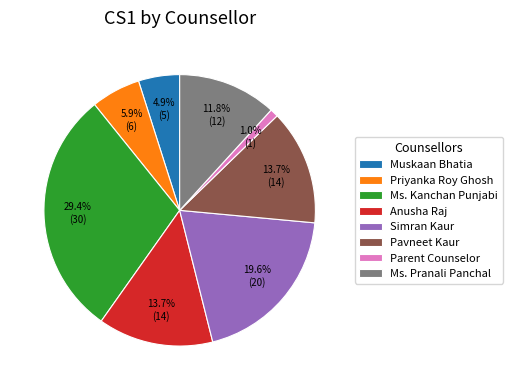

True or false: Parent Counselor accounts for 1% of the total.

True